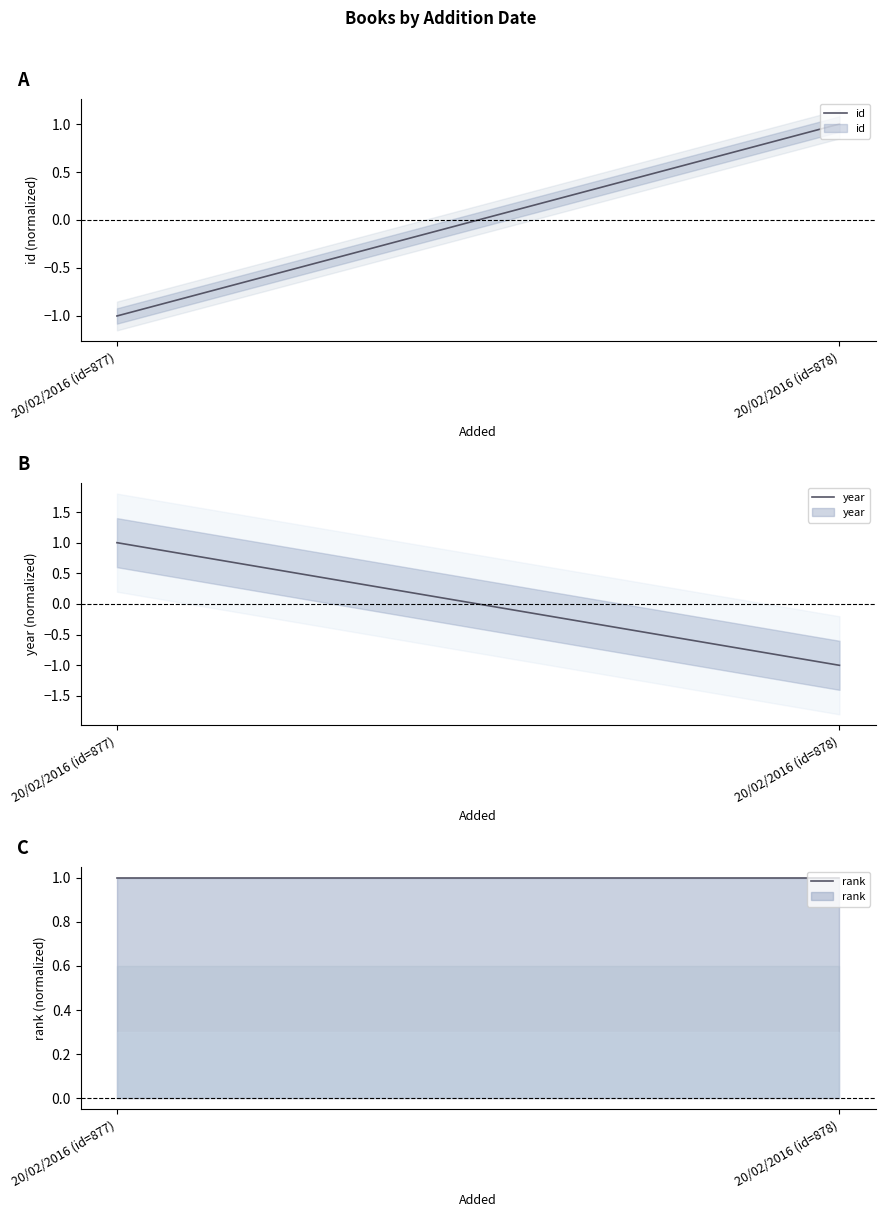

Which category has the lowest value in the year series?

20/02/2016 (id=878)